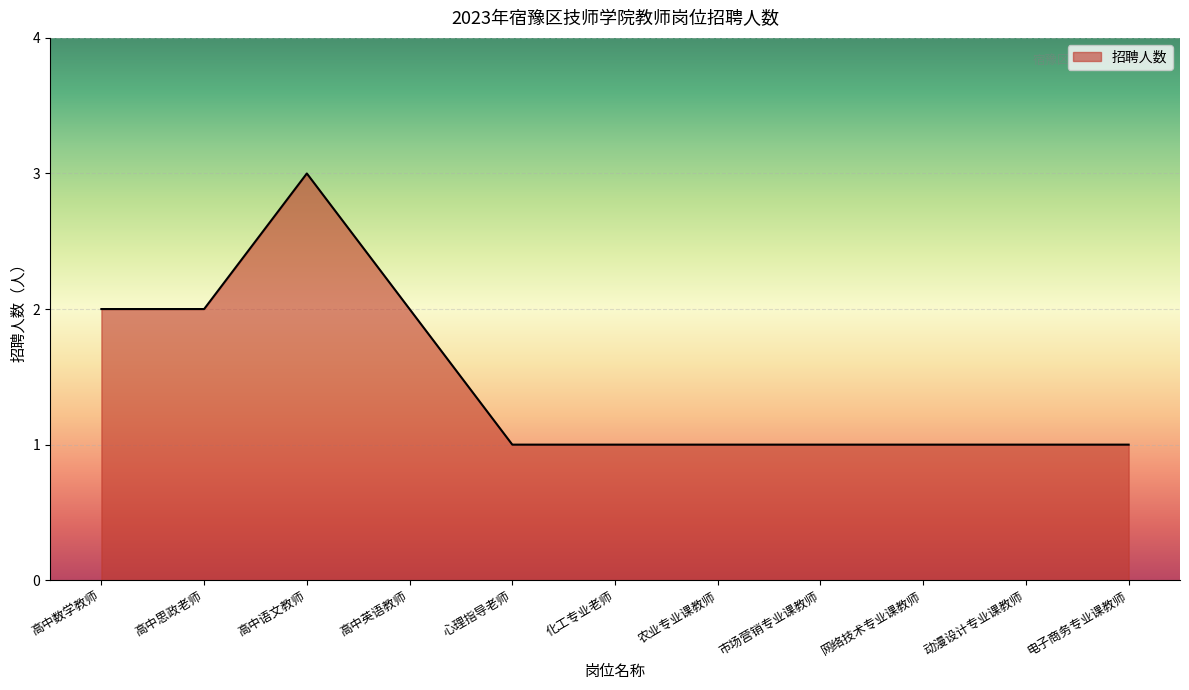

What is the greatest value displayed?

3